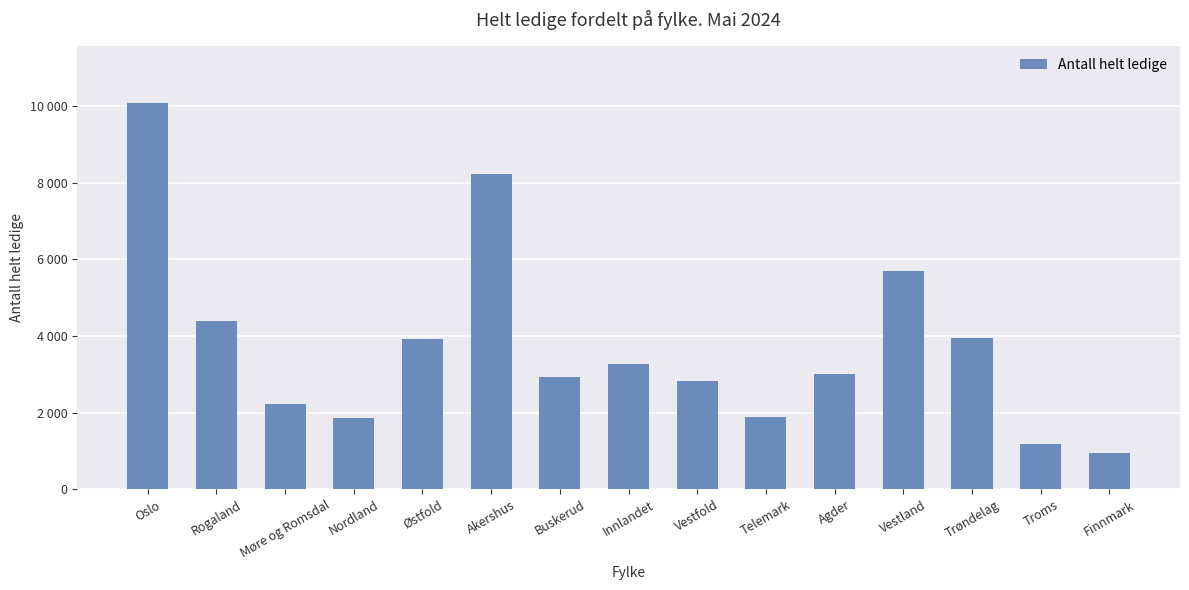

Count the number of categories in the chart.

15